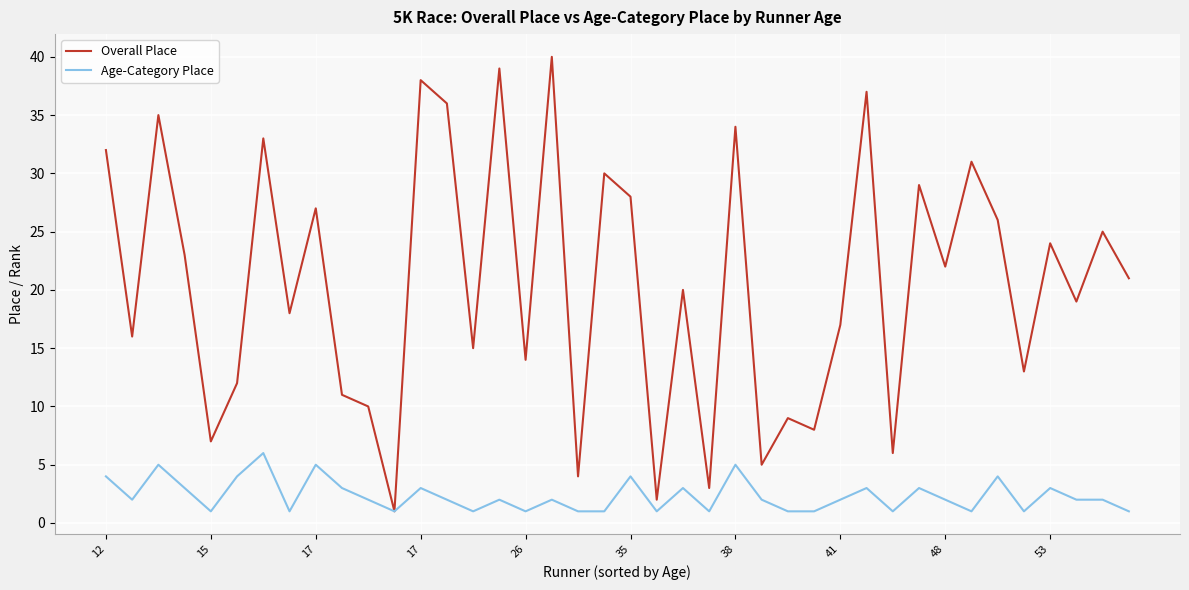

What is the greatest value displayed?

40